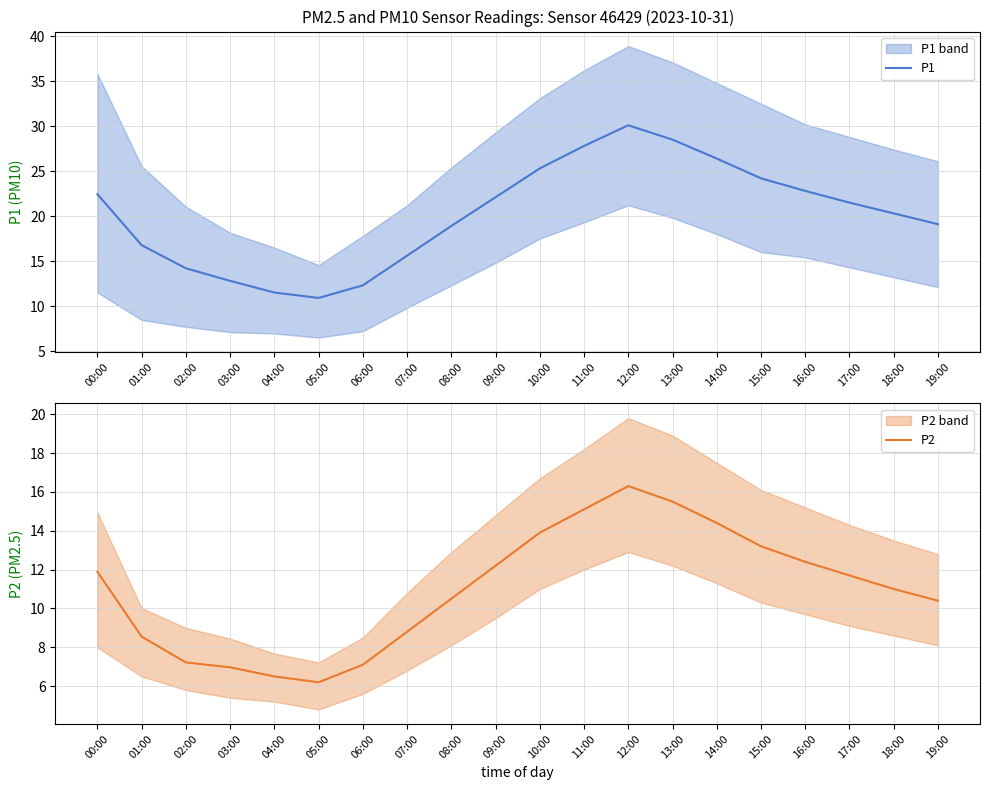

Where does the P2 series first go above 11?

00:00